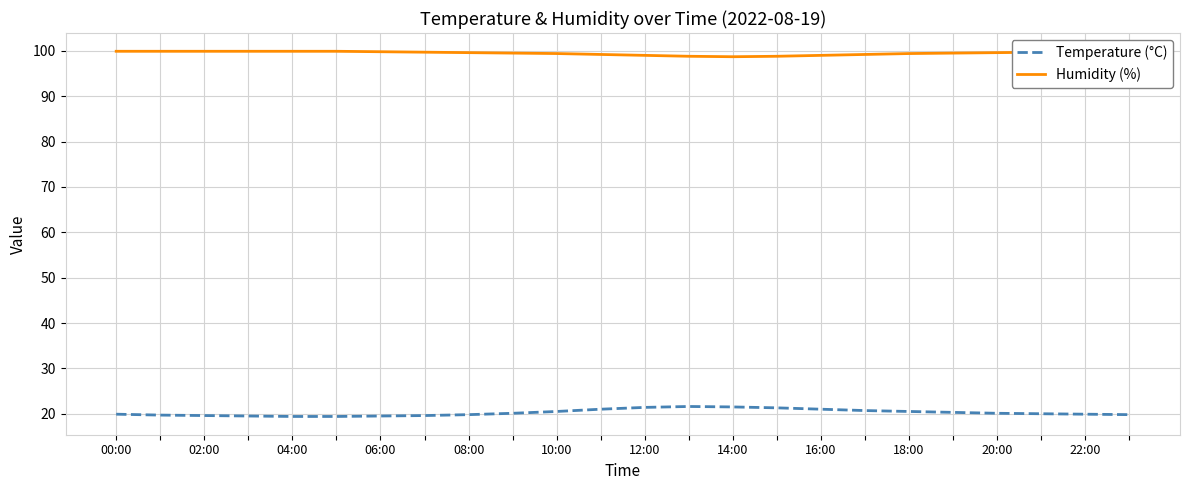

Does the chart display data point markers on the line(s)?

No